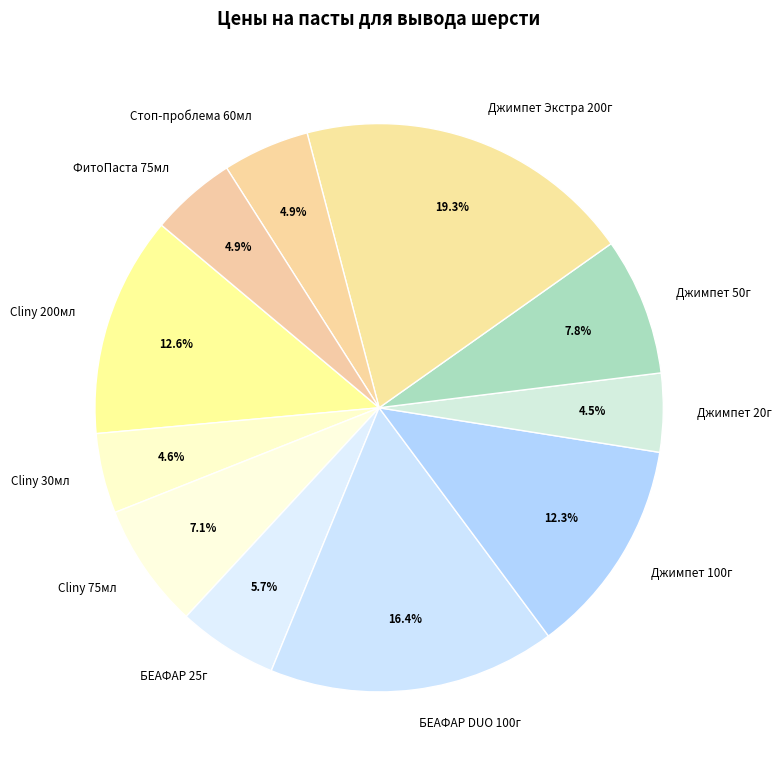

Which category has the biggest portion of the pie?

Джимпет Экстра 200г